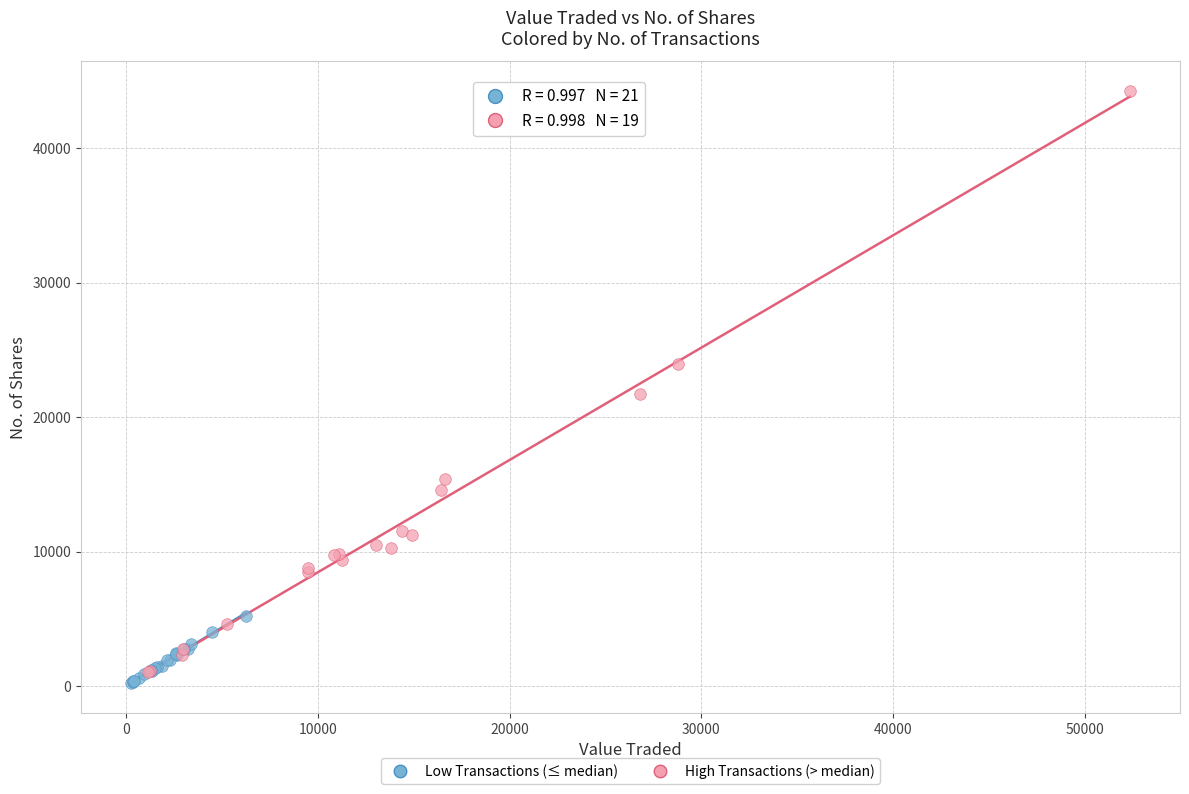

What are all the series names shown in the legend?

Low Transactions (≤ median), High Transactions (> median)